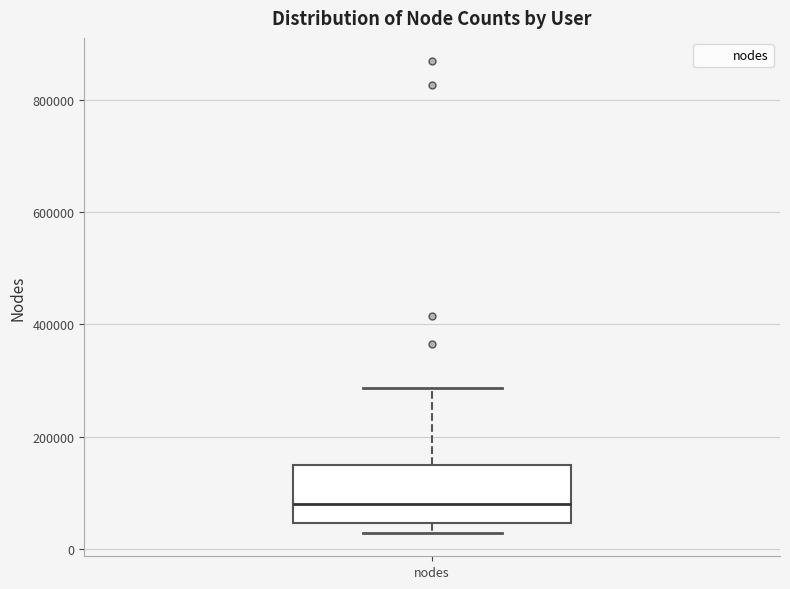

Read this box plot against the y-axis: the position of the median line, the range covered by the box, and the ends of both whiskers. The values are not printed on the chart, so give them approximately, as read against the axis.

median 80000, box 40000 to 140000, whiskers 20000 to 280000